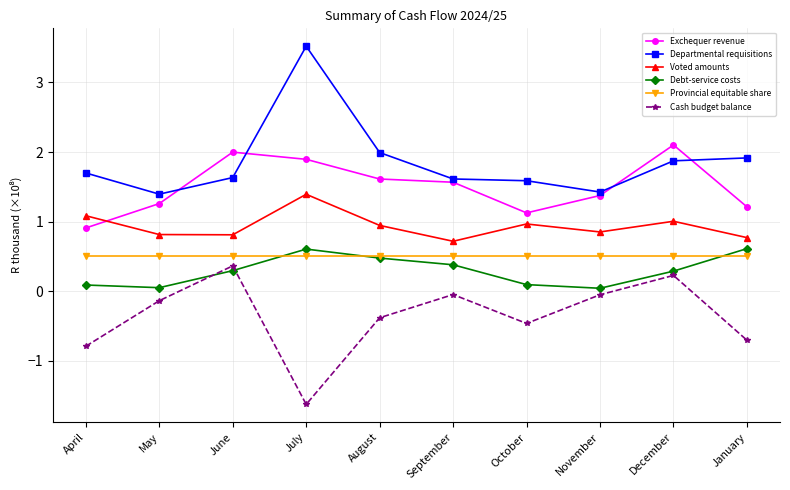

What is the value of the Debt-service costs point at the 4th from the left?

0.6